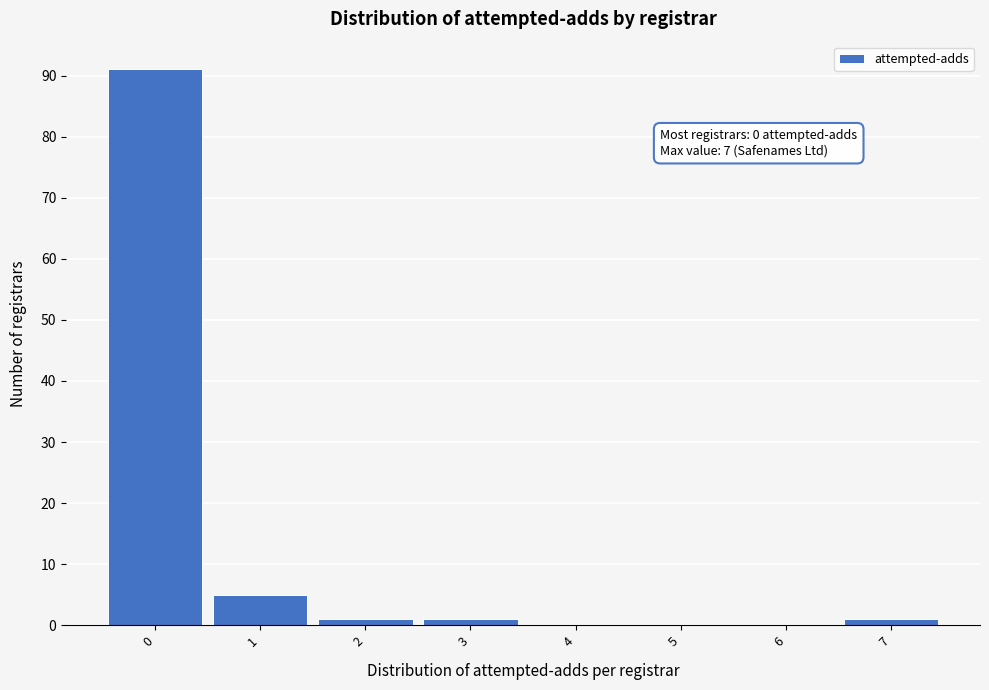

Which range on the x-axis has the tallest bar?

-0.5 to 0.5